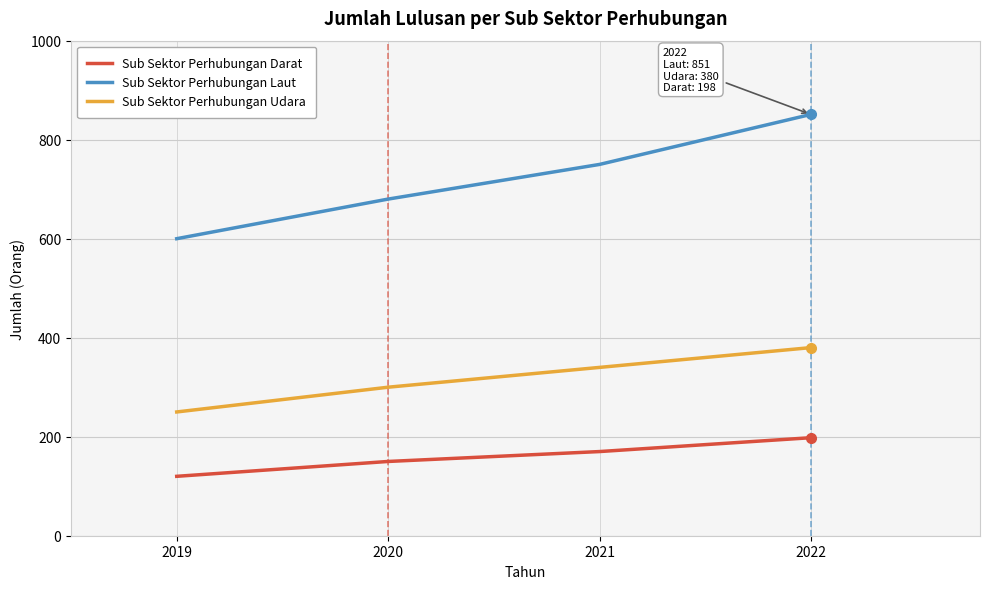

What is the sum of all Sub Sektor Perhubungan Udara values?

1270